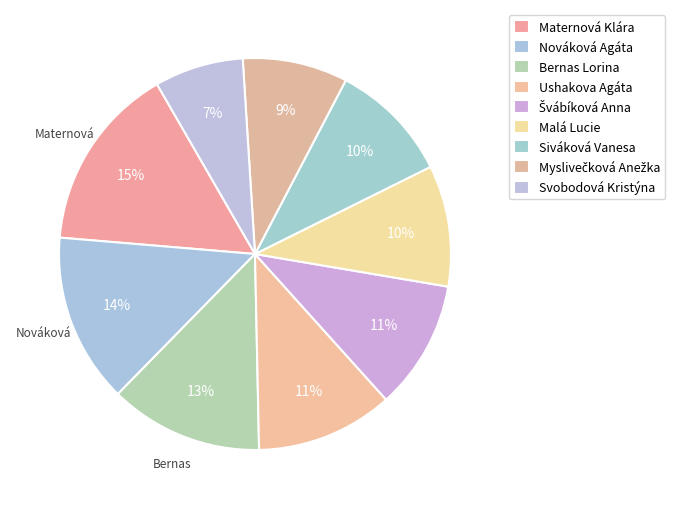

What is the largest slice in the pie chart?

Maternová Klára